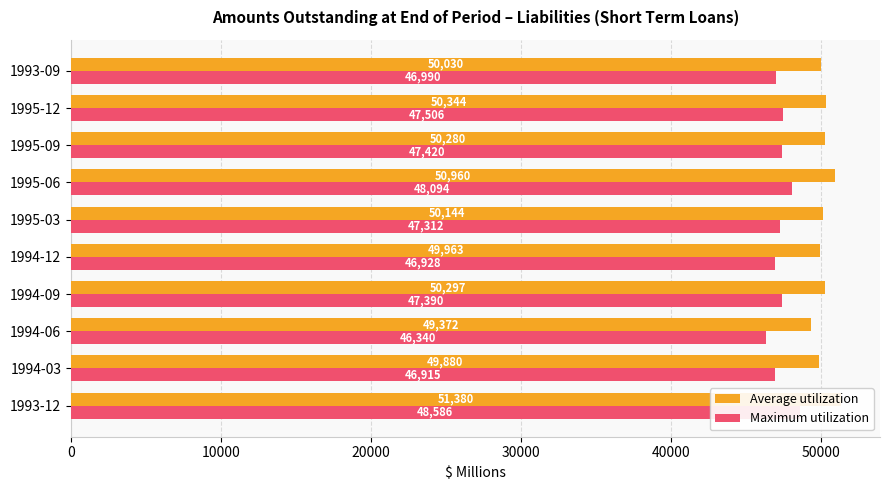

What position from the left is 1994-09?

4